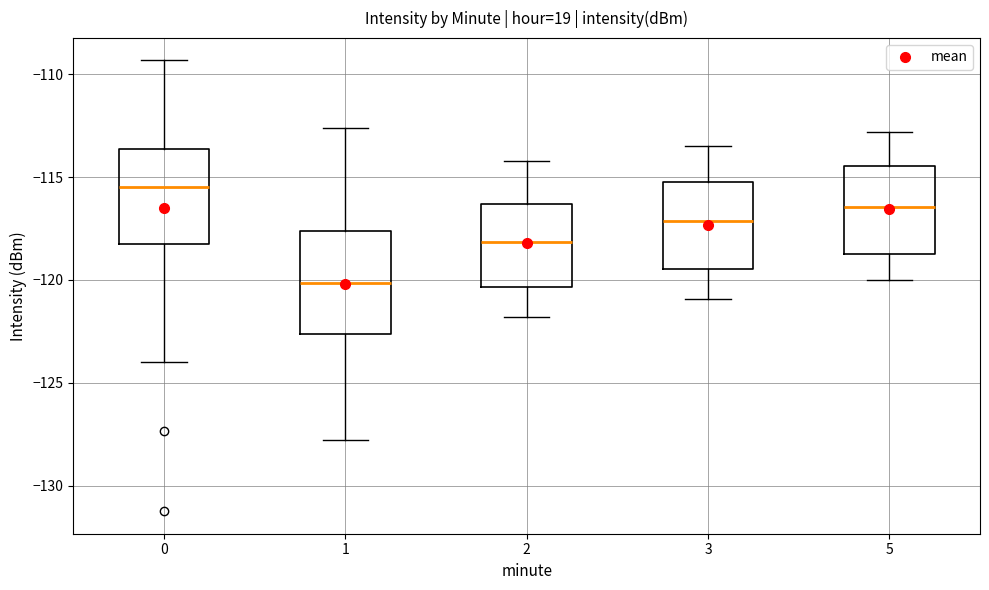

Reading left to right, read every box against the y-axis: the position of its median line, the range the box covers, and the ends of its whiskers. The values are not printed on the chart, so give them approximately, as read against the axis.

0: median -115.5, box -118.5 to -113.5, whiskers -124.0 to -109.5
1: median -120.0, box -122.5 to -117.5, whiskers -128.0 to -112.5
2: median -118.0, box -120.5 to -116.5, whiskers -122.0 to -114.0
3: median -117.0, box -119.5 to -115.0, whiskers -121.0 to -113.5
5: median -116.5, box -118.5 to -114.5, whiskers -120.0 to -113.0